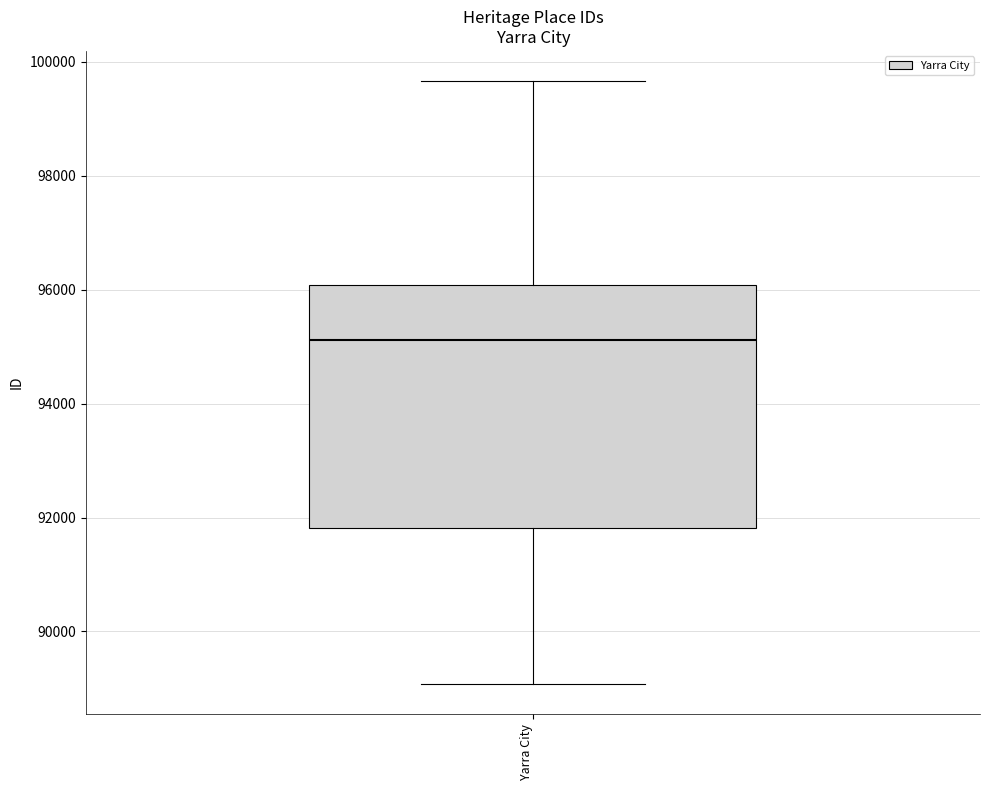

Transcribe this box plot: give where the median line is, the range the box spans, and where the two whiskers end, as read against the y-axis. The values are not printed on the chart, so give them approximately, as read against the axis.

median 95200, box 91800 to 96000, whiskers 89000 to 99600